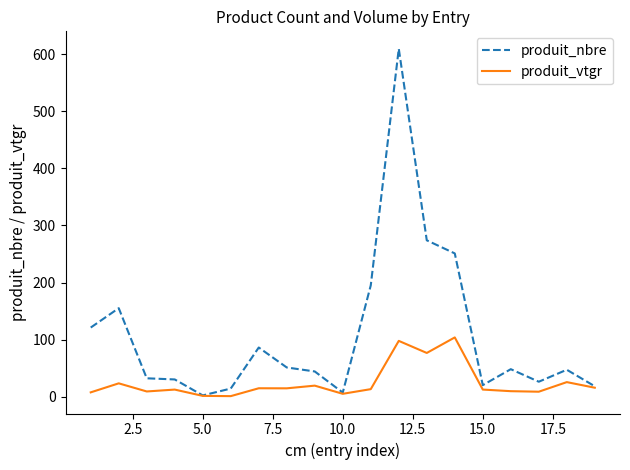

Rank the series by their average value, from lowest to highest.

produit_vtgr, produit_nbre